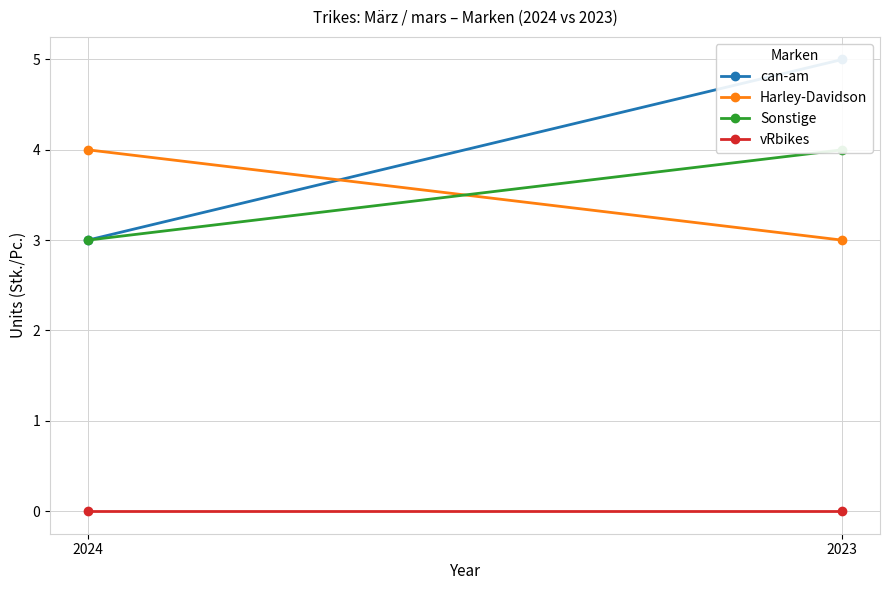

Is this an area chart (filled region under the line)?

No